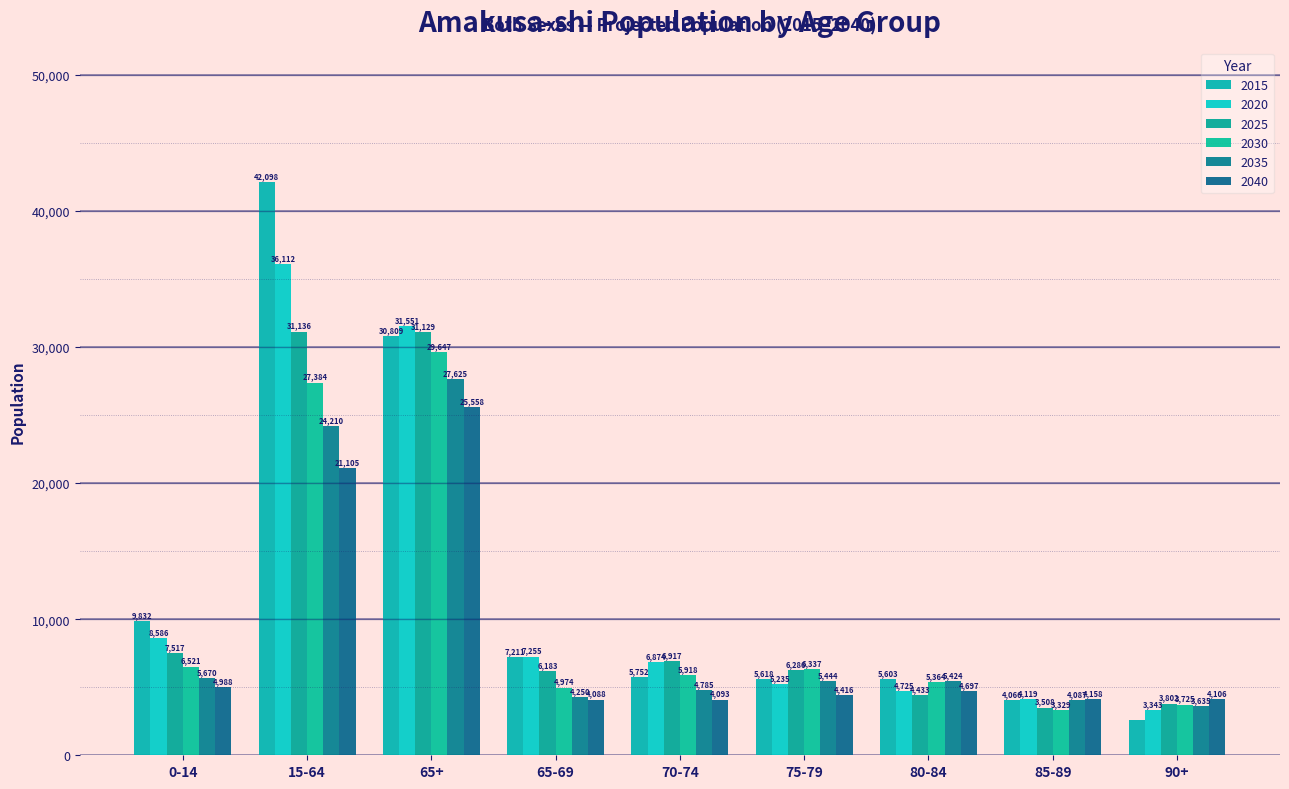

Which category has the highest value across all series?

15-64